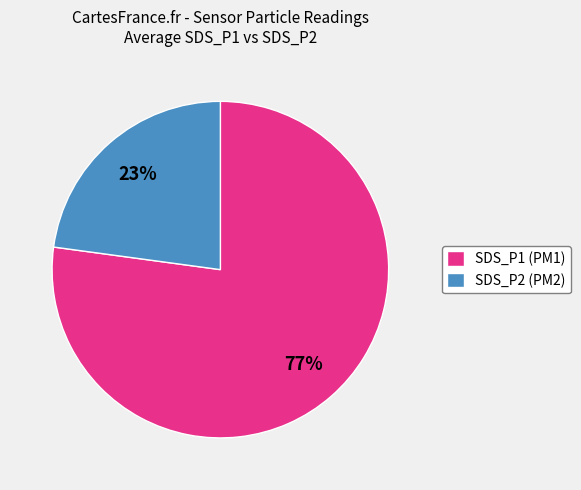

Approximately how many times larger is the value at SDS_P2 (PM2) compared to SDS_P1 (PM1)?

0.3